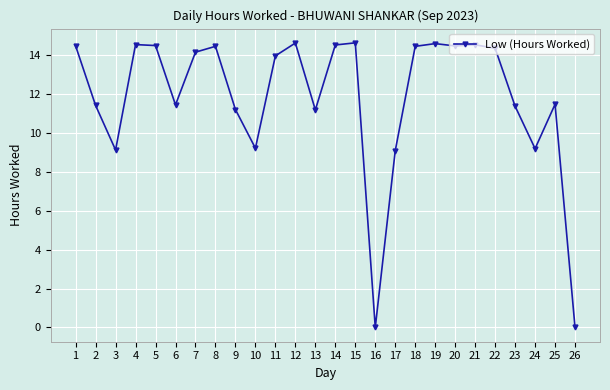

At which label does the data first exceed 14?

1